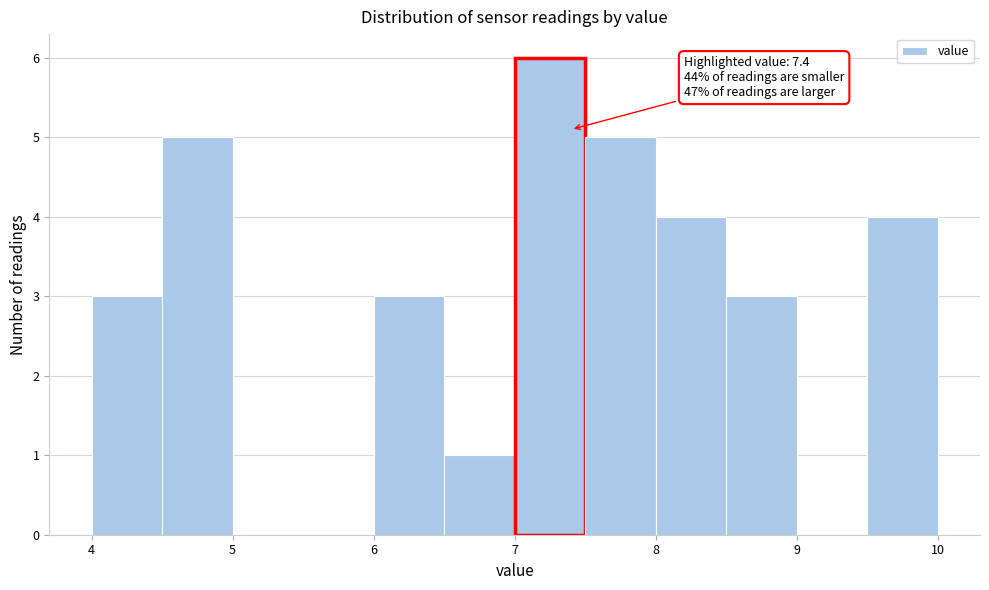

Which range on the x-axis has the tallest bar?

7.0 to 7.5